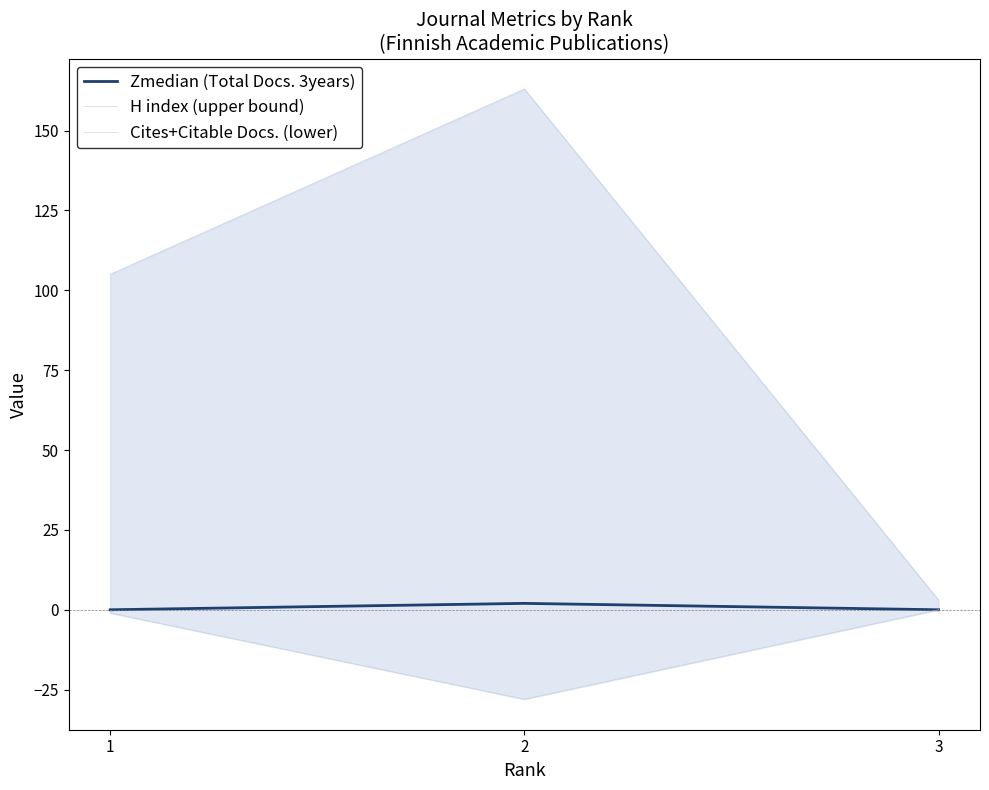

What is the sum of the Cites+Citable Docs. (lower) values at 1 and 3?

-1